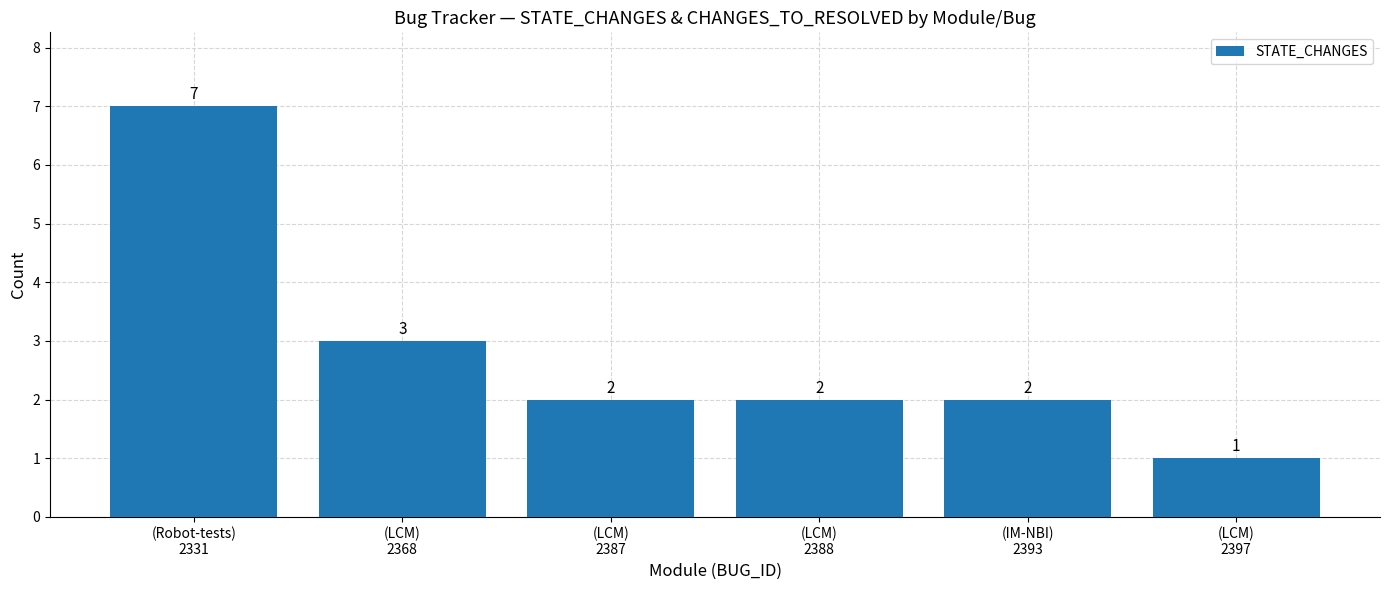

What position from the right is (LCM)
2397?

1